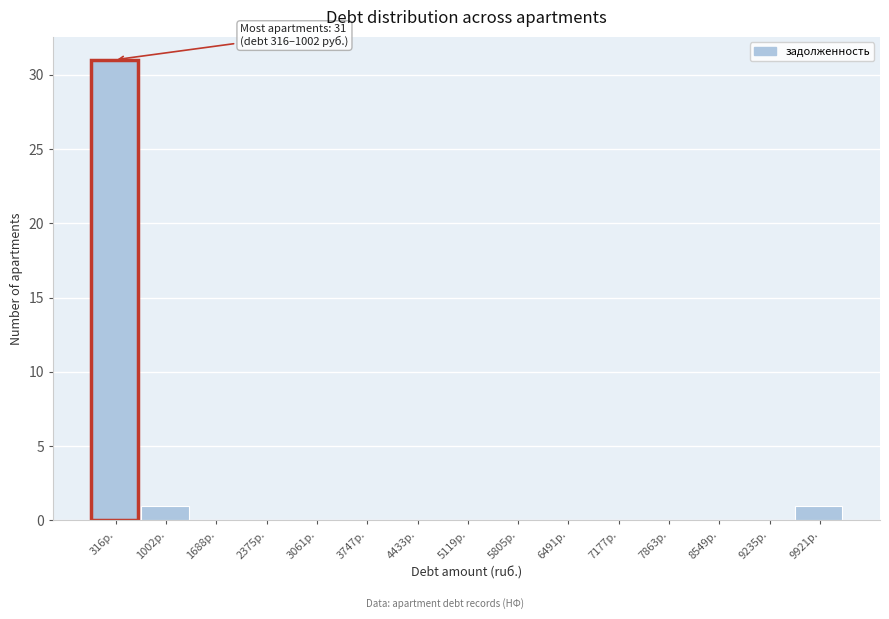

Reading left to right, what are all the values shown in this chart?

316р.=31	1002р.=1	1688р.=0	2375р.=0	3061р.=0	3747р.=0	4433р.=0	5119р.=0	5805р.=0	6491р.=0	7177р.=0	7863р.=0	8549р.=0	9235р.=0	9921р.=1